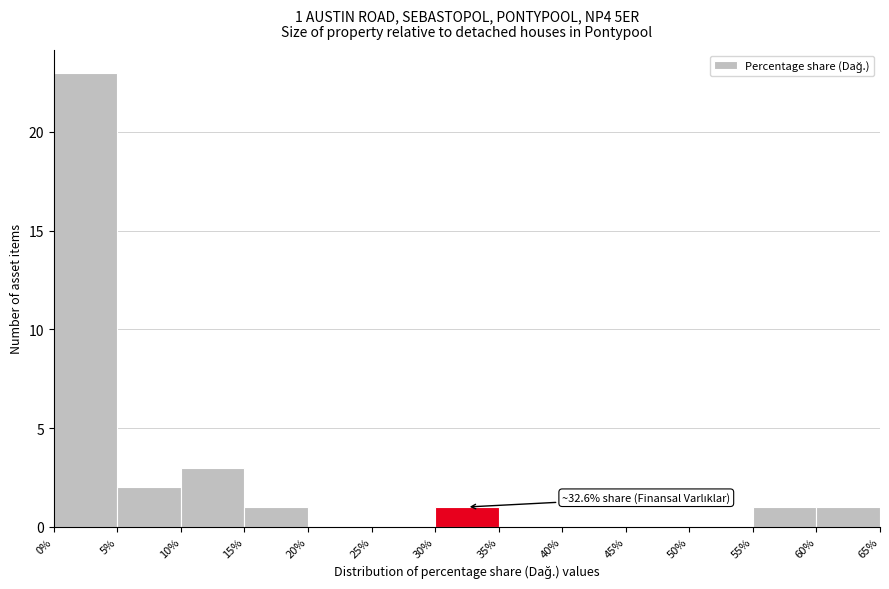

Over which range of the x-axis is the bar tallest?

0% to 5%